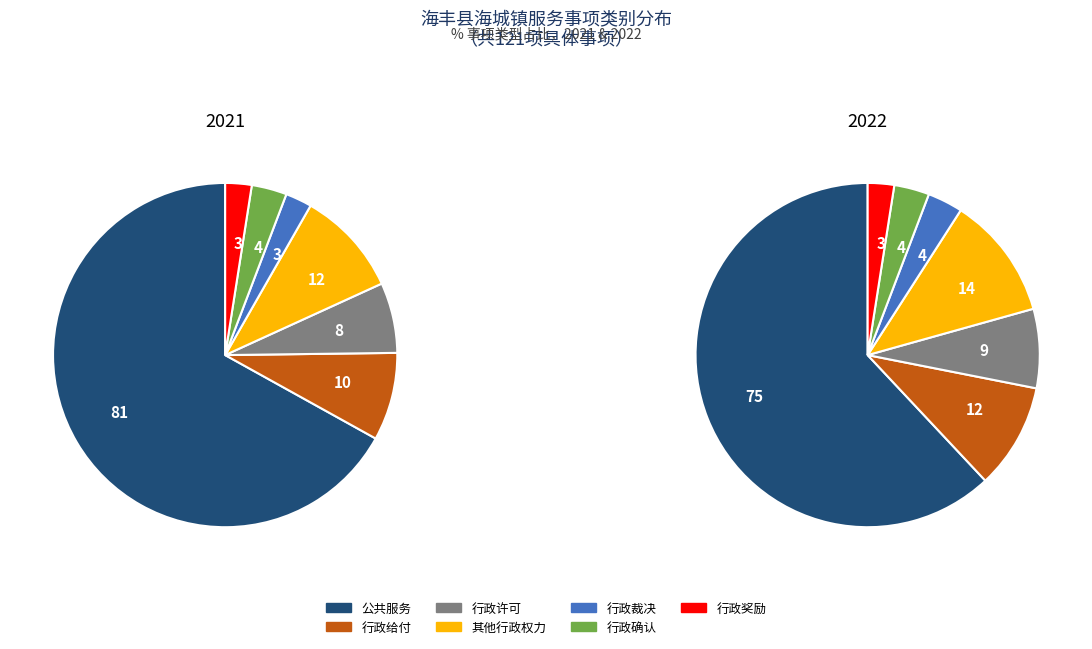

What is the largest slice in the pie chart?

公共服务